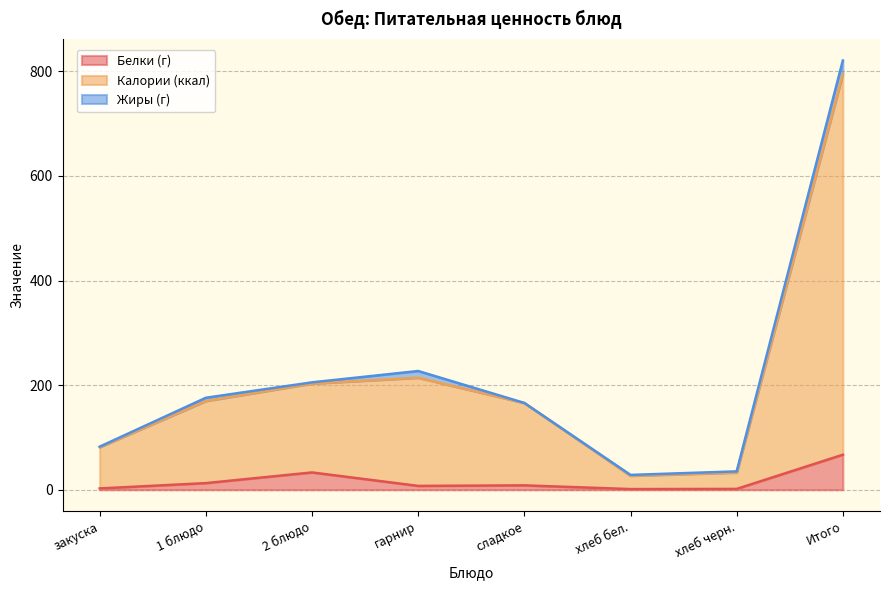

What value does the Белки (г) series have at Итого?

67.0